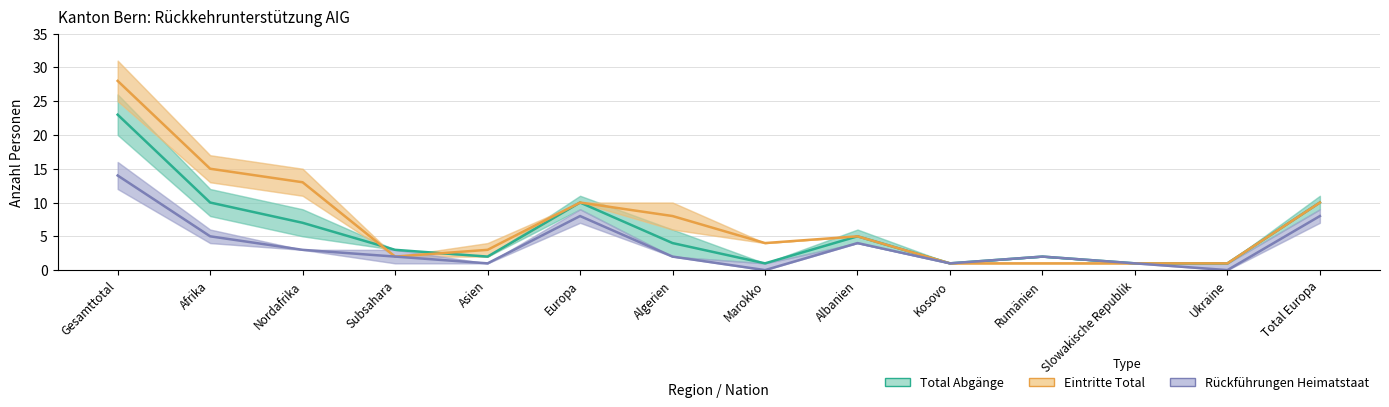

True or false: Eintritte Total and Rückführungen Heimatstaat intersect in this chart.

False